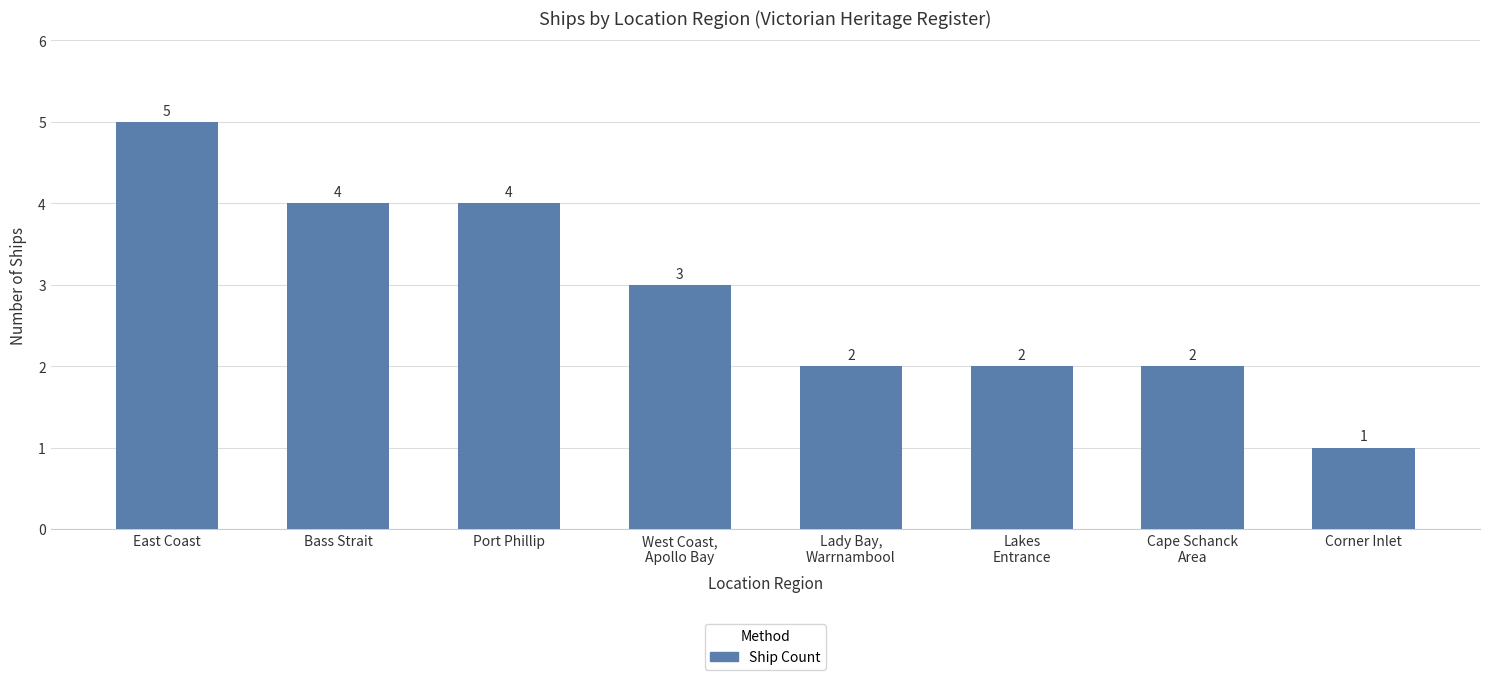

What is the label of the 4th bar from the left?

West Coast,
Apollo Bay